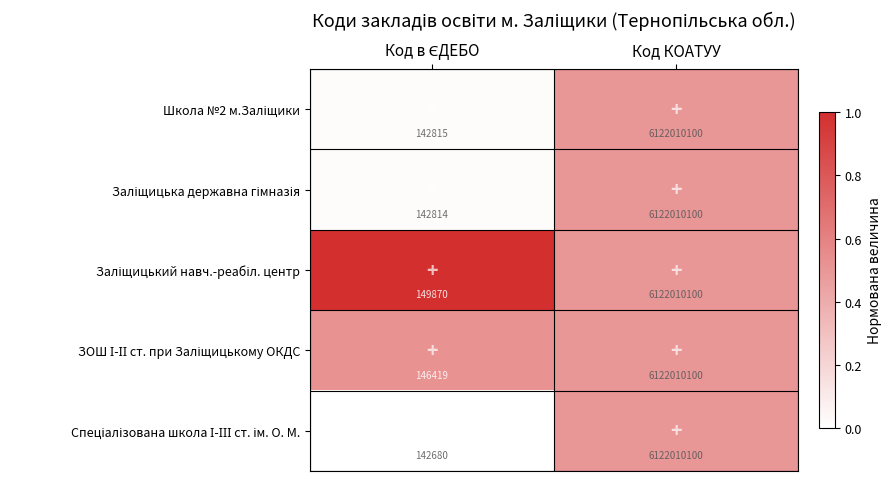

What is the maximum value shown in the chart?

6122010100